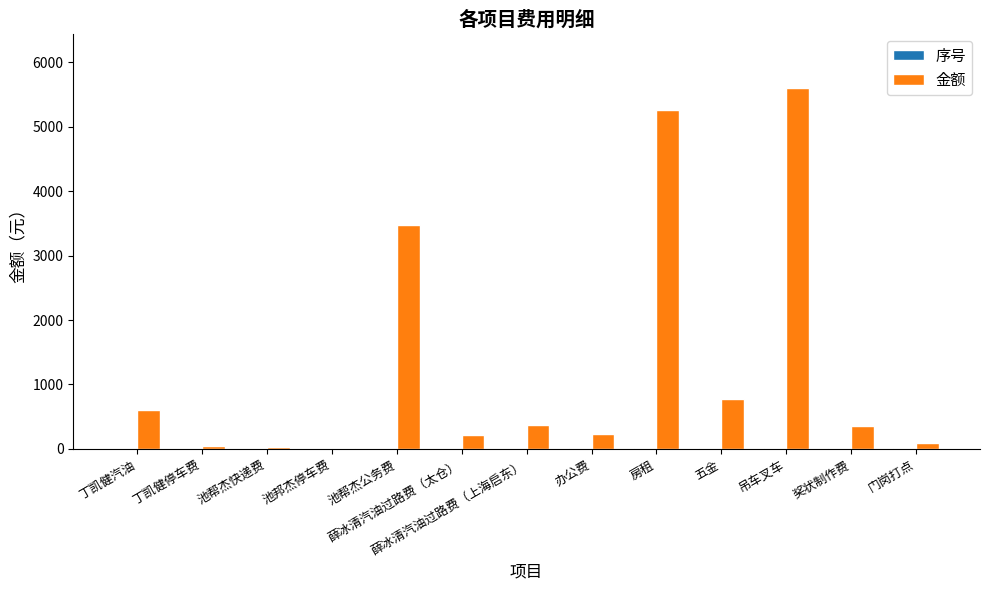

Is it true that 金额 equals 7904 at 吊车叉车?

False